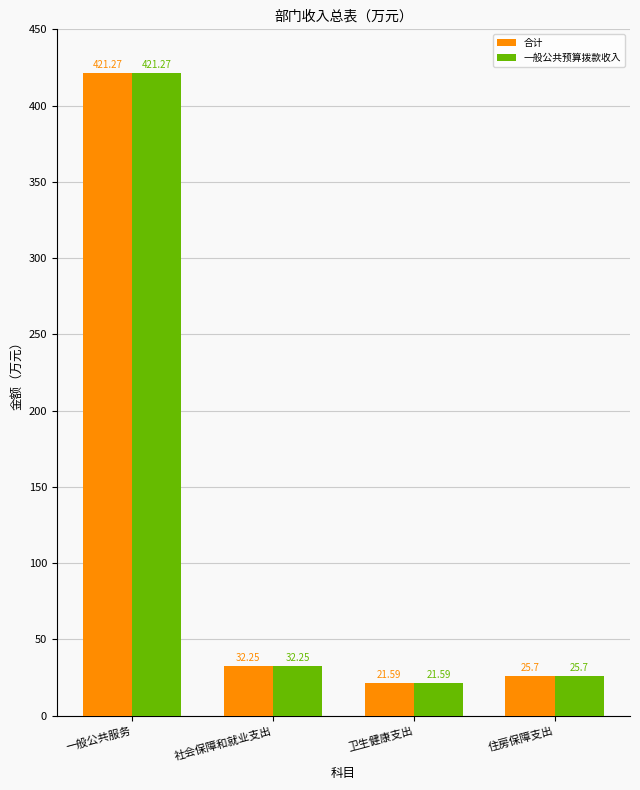

What is the total value across all series at 一般公共服务?

842.5